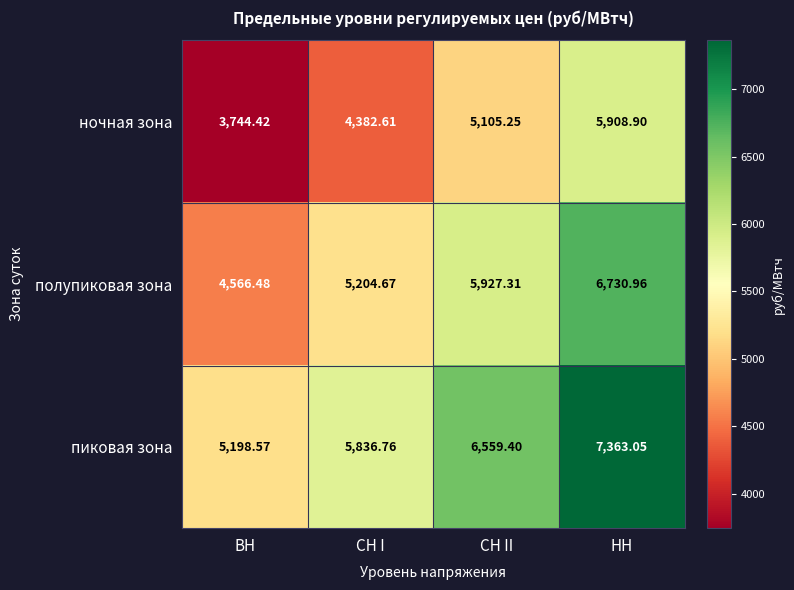

Rank the series by their average value, from highest to lowest.

пиковая зона, полупиковая зона, ночная зона